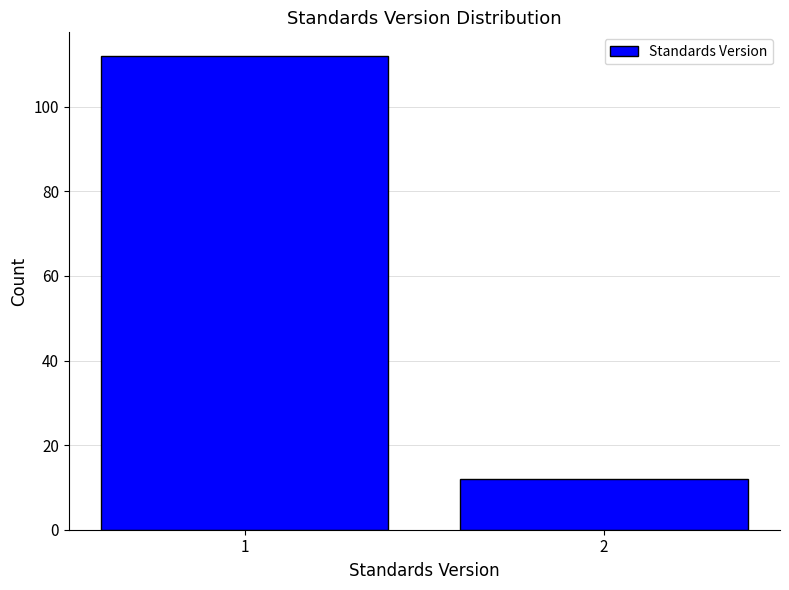

Reading left to right, list all the values displayed in this chart.

1=112	2=12